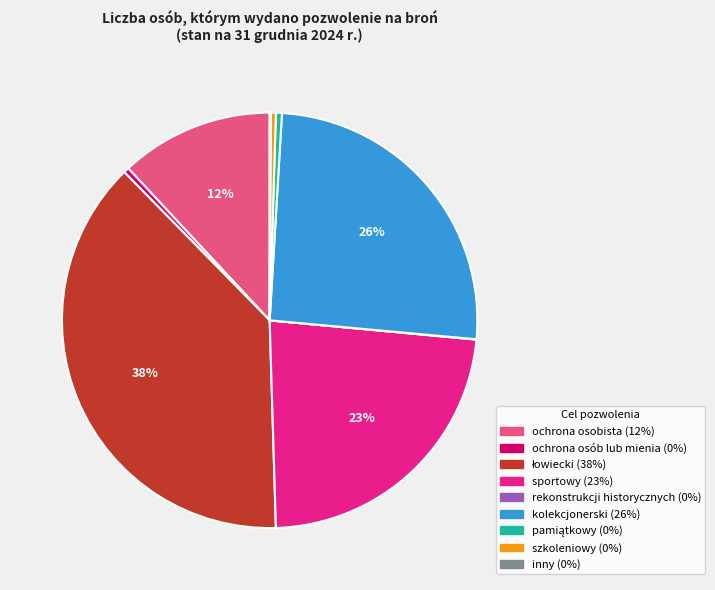

Do sportowy and kolekcjonerski together represent more than half of the pie?

No